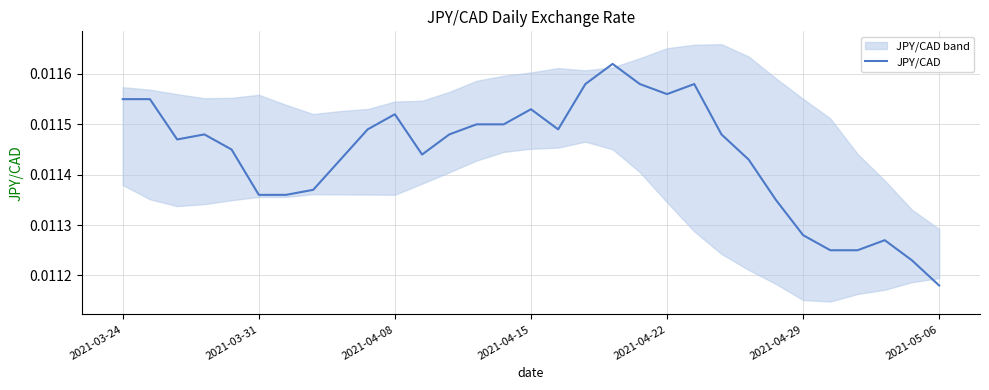

Where is JPY/CAD nearest to the value 0?

2021-05-06